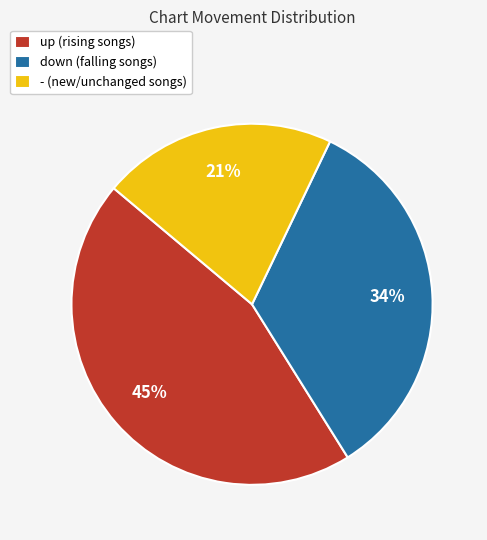

Which slice is the largest?

up